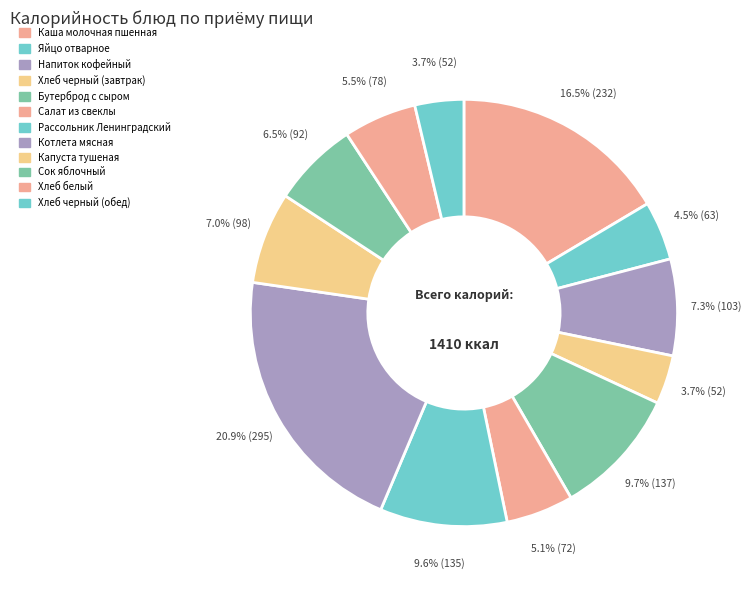

How many segments does this pie chart have?

12